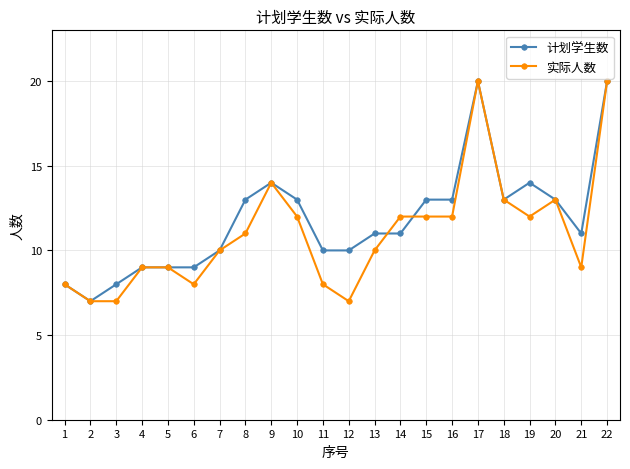

Reading right to left, what are all the values shown in this chart?

计划学生数: 22=20	21=11	20=13	19=14	18=13	17=20	16=13	15=13	14=11	13=11	12=10	11=10	10=13	9=14	8=13	7=10	6=9	5=9	4=9	3=8	2=7	1=8
实际人数: 22=20	21=9	20=13	19=12	18=13	17=20	16=12	15=12	14=12	13=10	12=7	11=8	10=12	9=14	8=11	7=10	6=8	5=9	4=9	3=7	2=7	1=8